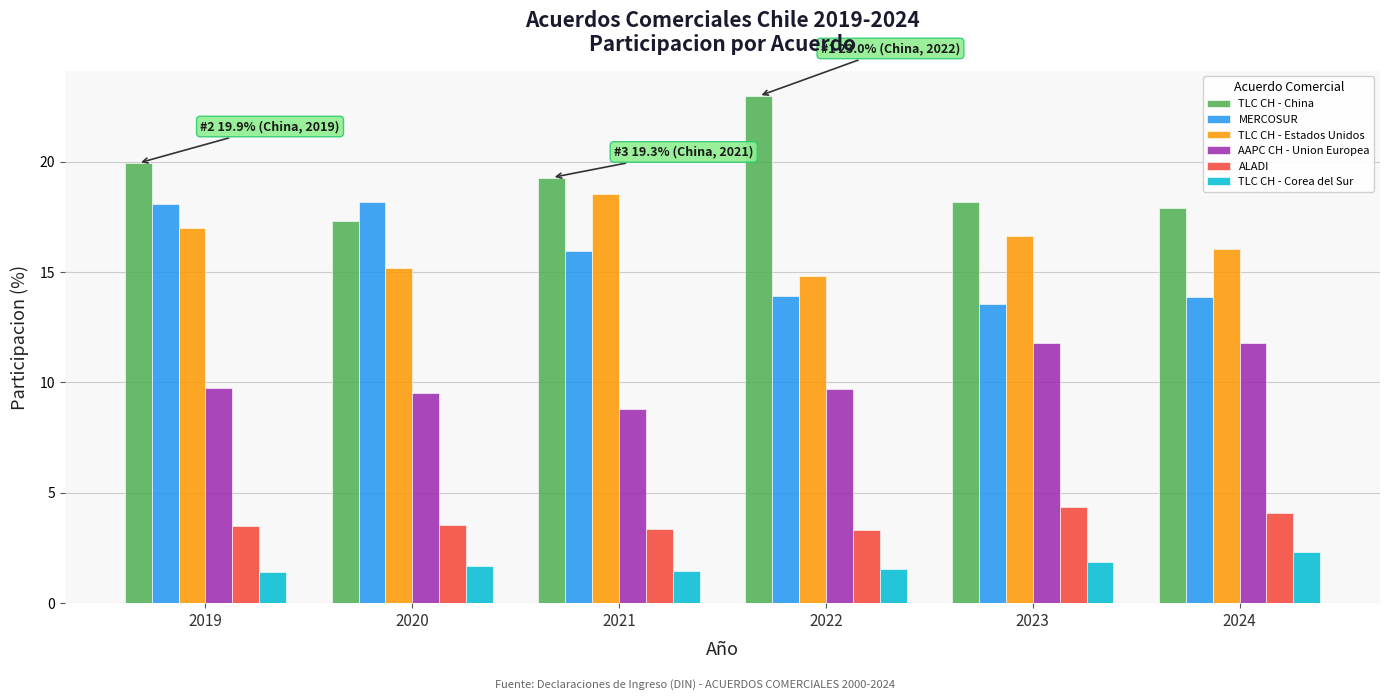

Between 2022 and 2023, which series saw the biggest shift?

TLC CH - China